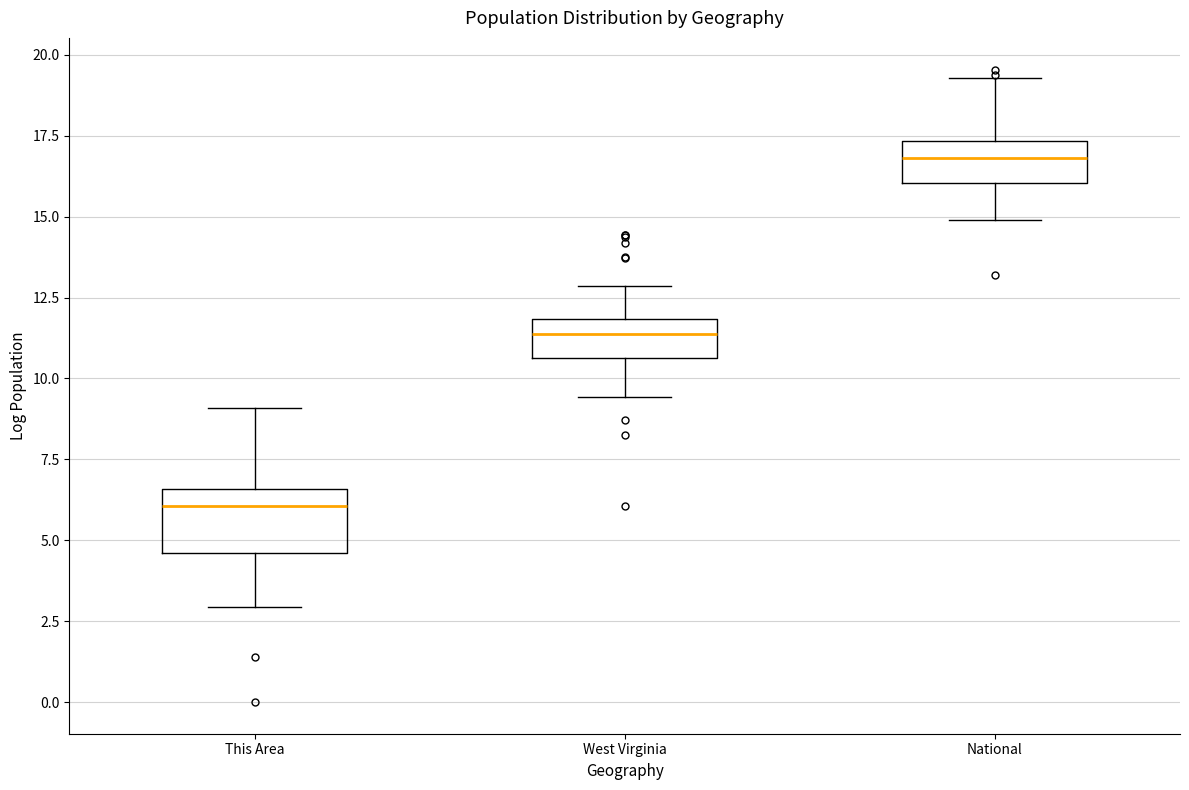

Where does the median line of the box for This Area sit on the y-axis? The values are not printed on the chart, so give them approximately, as read against the axis.

6.0